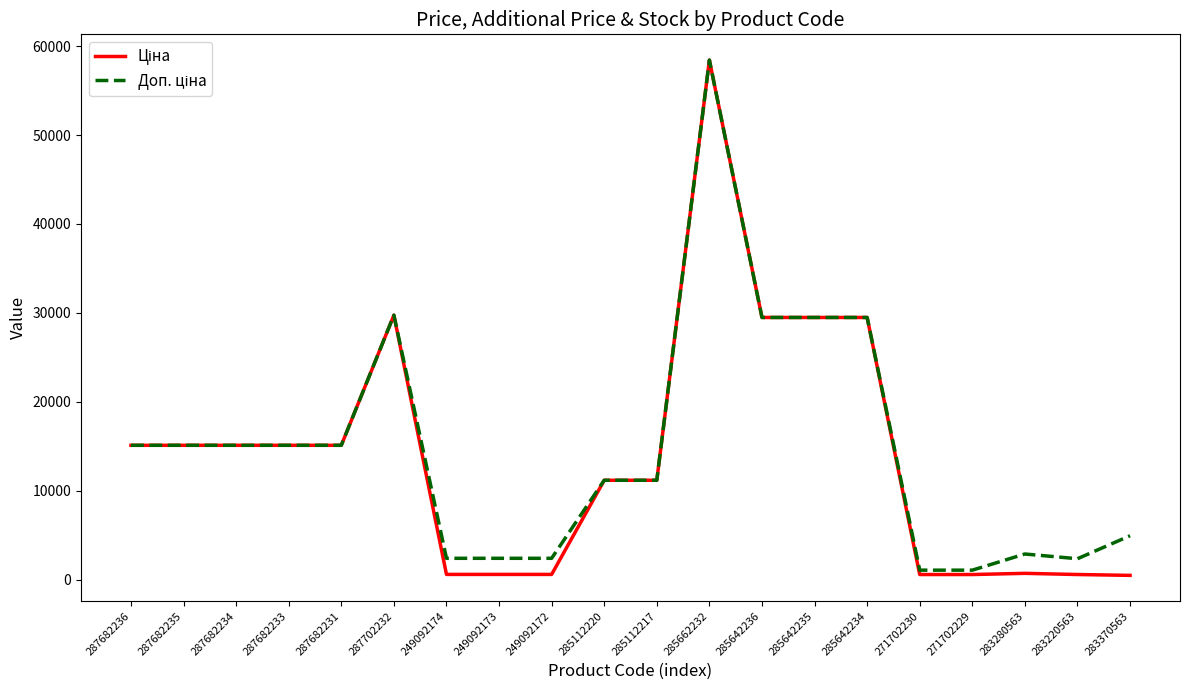

What is the total value across all series at 285112217?

22376.3